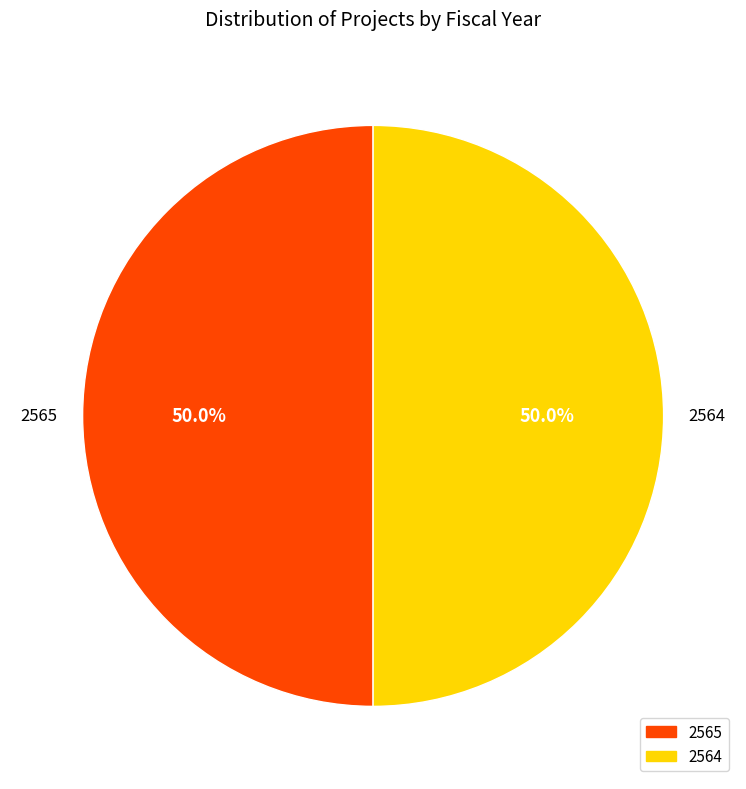

How many segments does this pie chart have?

2